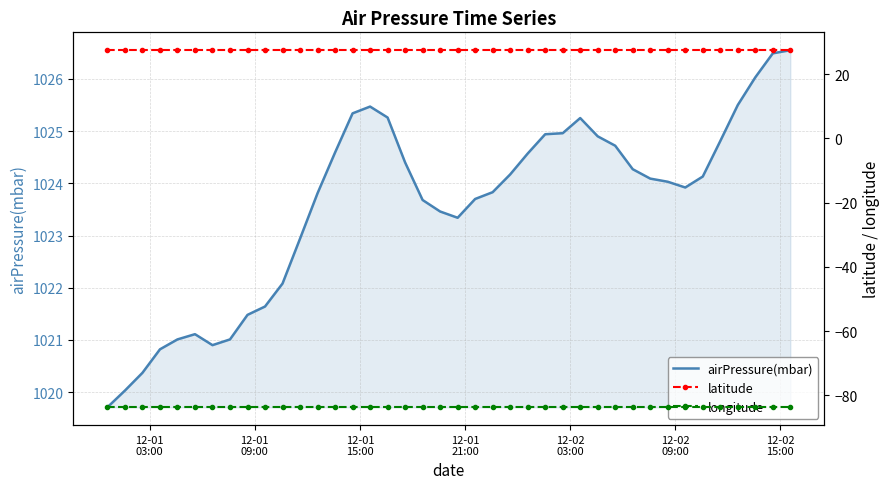

Is this an area chart (filled region under the line)?

No